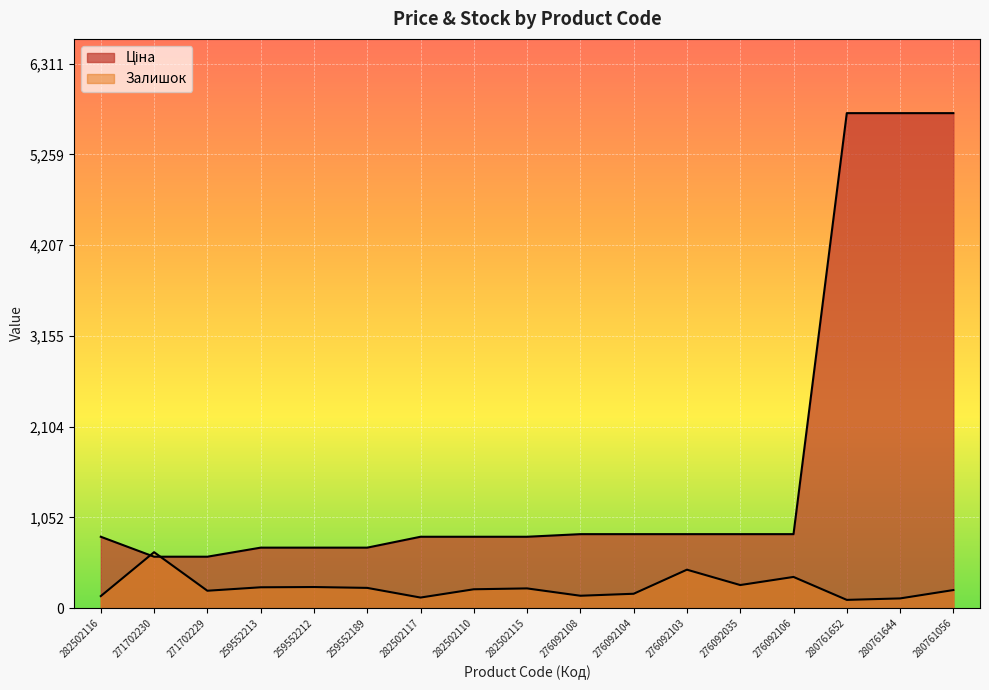

Reading right to left, transcribe all the data shown in this chart.

Ціна: 5736.9	5736.9	5736.9	857.9	857.9	857.9	857.9	857.9	827.6	827.6	827.6	701.4	701.4	701.4	596.5	596.5	827.6
Залишок: 210.0	113.0	96.0	362.0	268.0	446.0	167.0	144.0	229.0	219.0	123.0	235.0	245.0	242.0	202.0	649.0	140.0